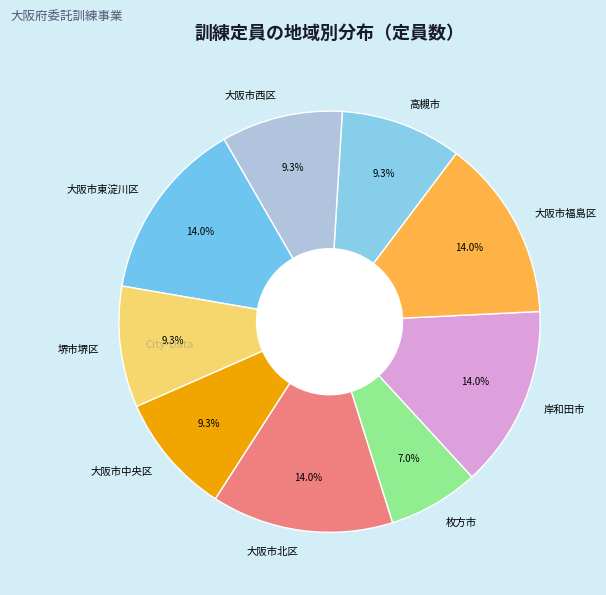

Combined, do 枚方市 and 大阪市福島区 account for over 50%?

No